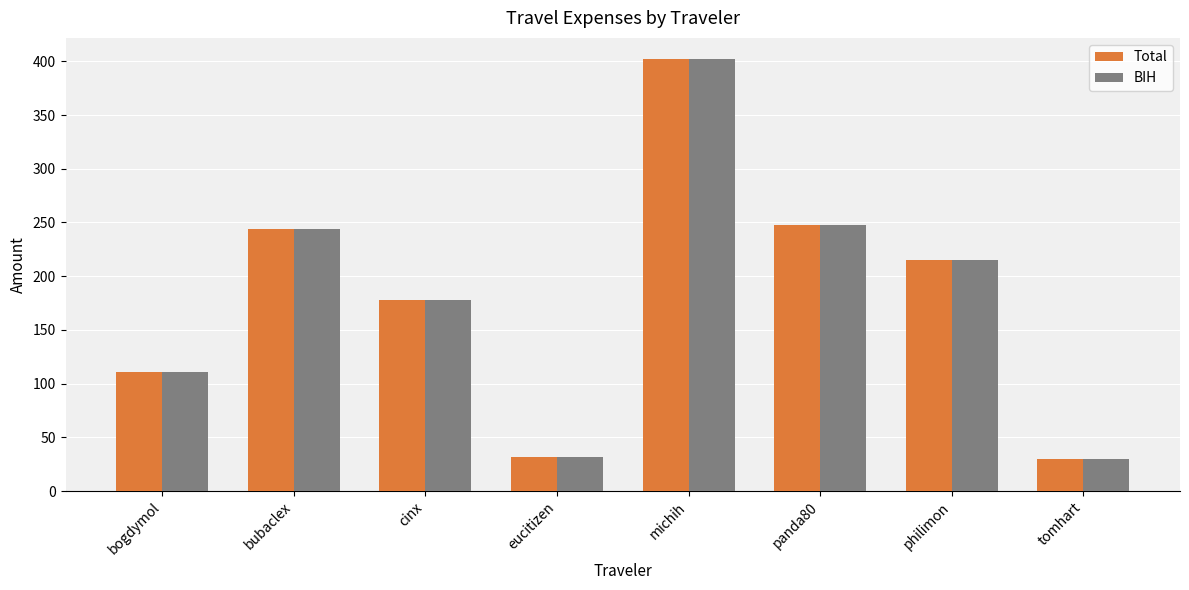

At which category is the sum across all series the highest?

michih